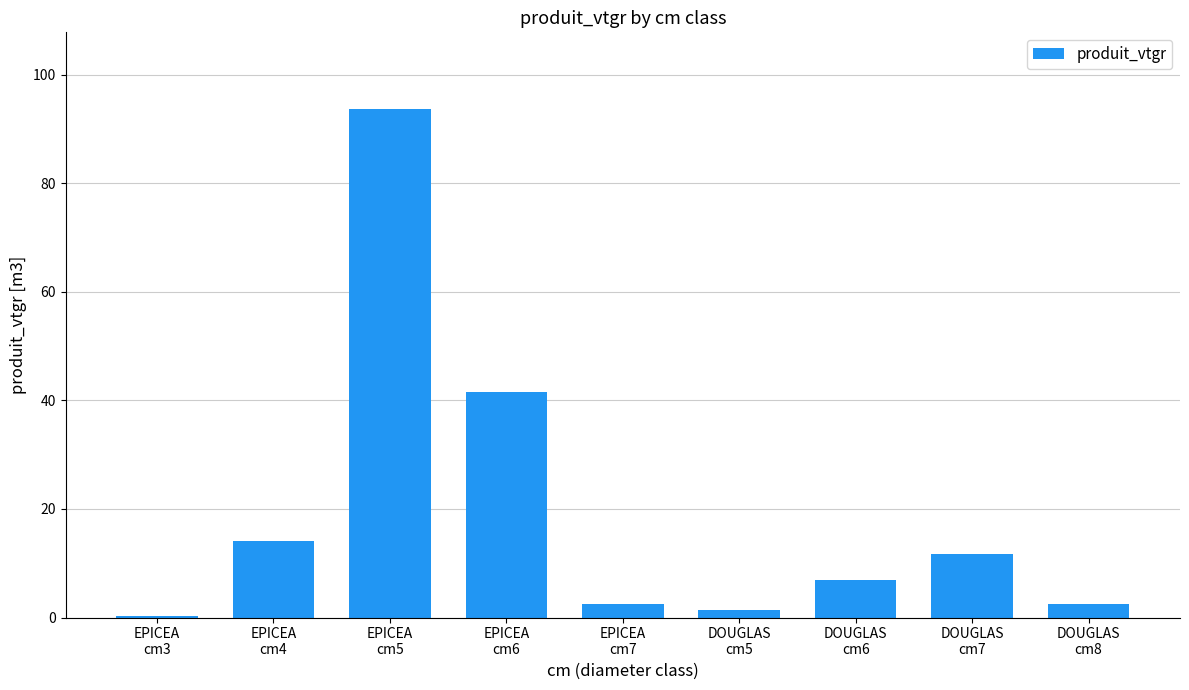

What is the value of the 5th bar from the left?

2.4